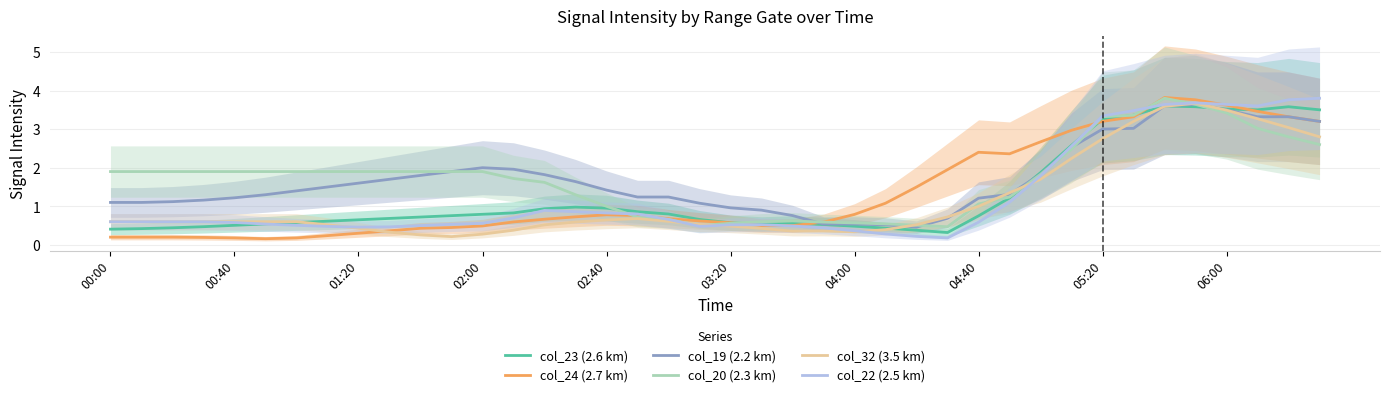

What is the highest value of the col_20 (2.3 km) series?

3.8